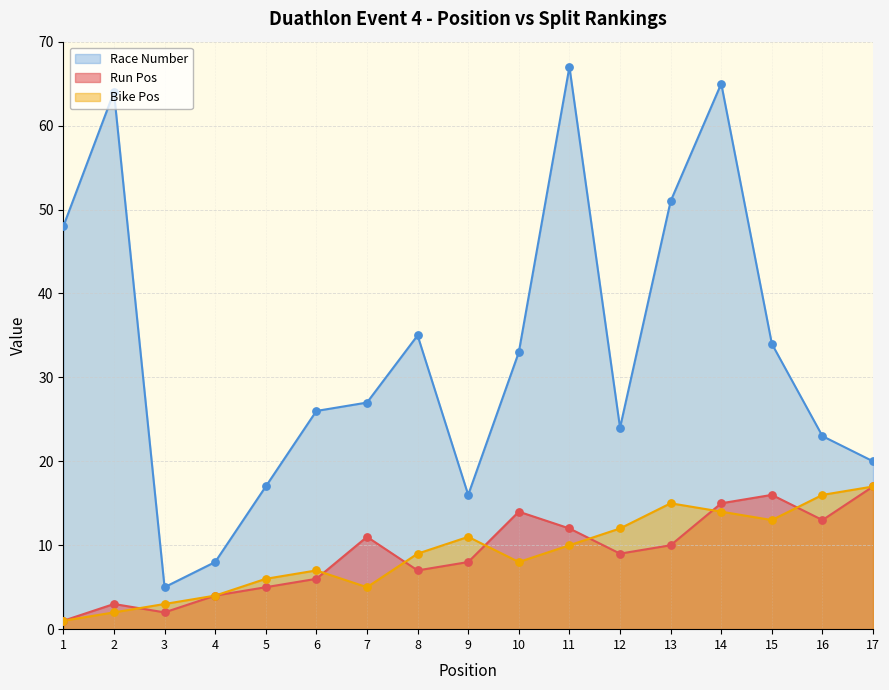

At which category is the sum across all series the highest?

14